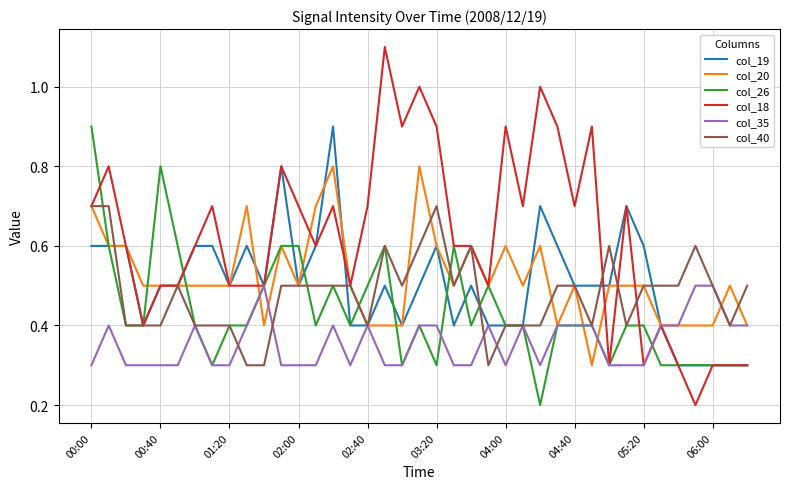

What is the sum of all col_20 values?

20.2